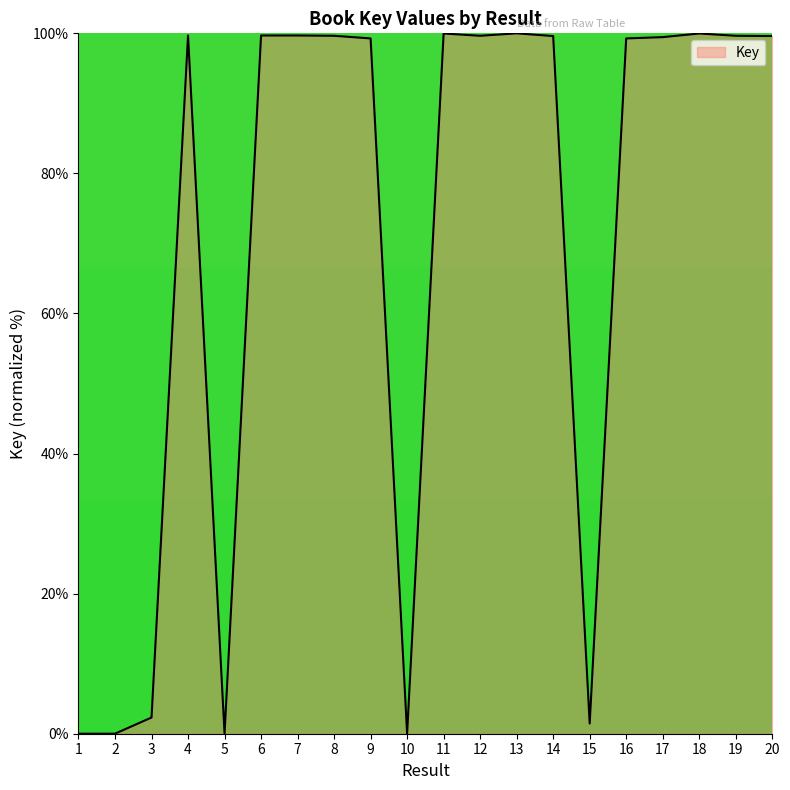

What is the sum of the values at 14 and 15?

101.1